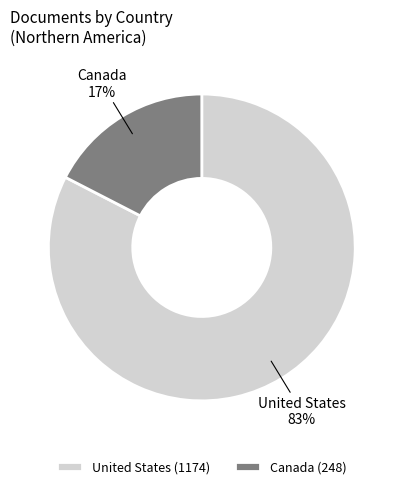

Which slice is the smallest?

Canada